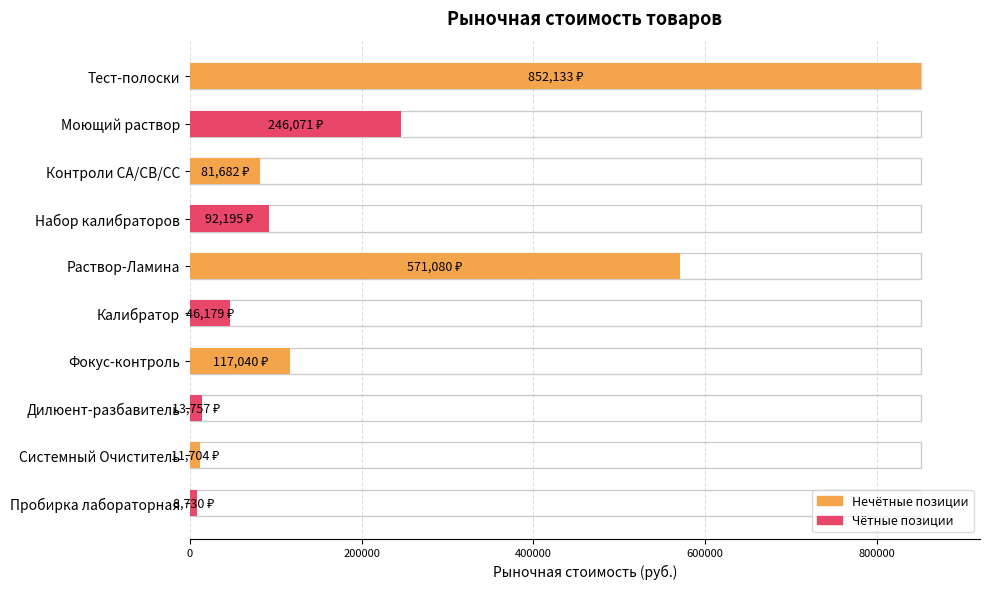

Does the chart contain stacked bars?

No